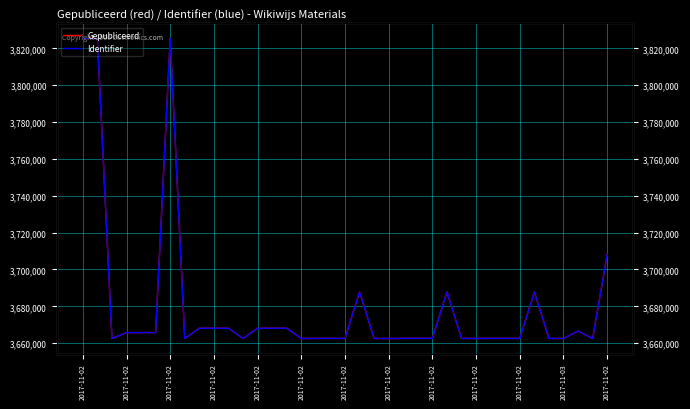

How many values in the Gepubliceerd series are below 3662618?

18